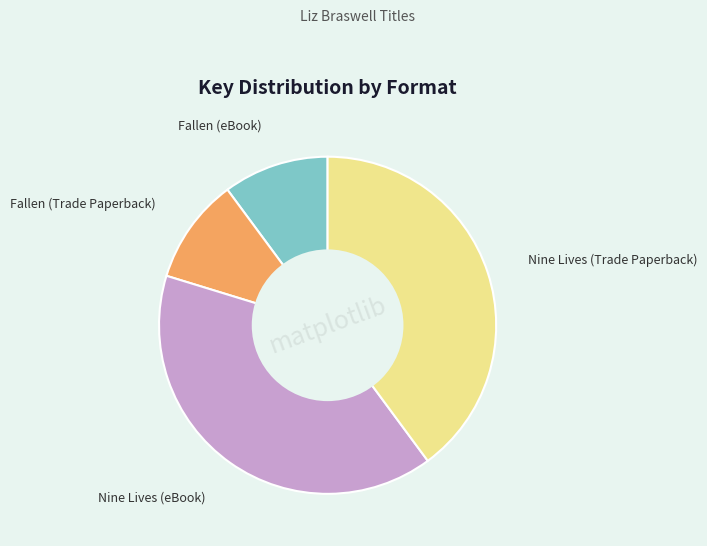

Is there any slice that represents more than half of the pie?

No